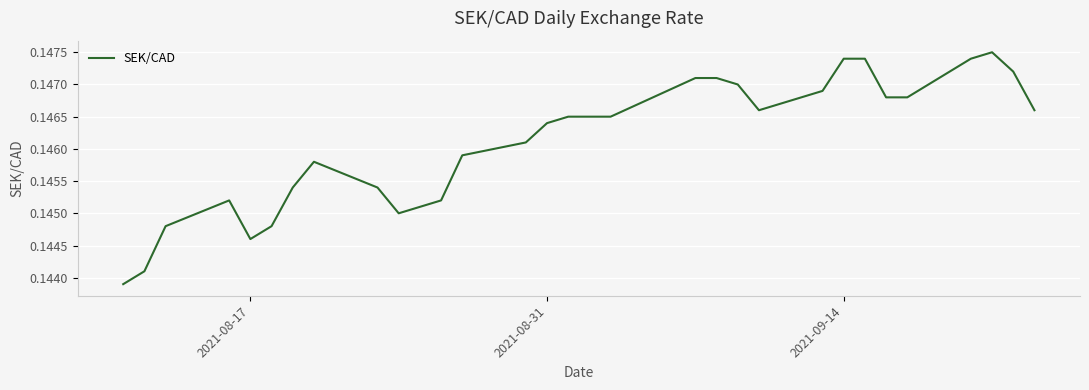

Is this an area chart (filled region under the line)?

No